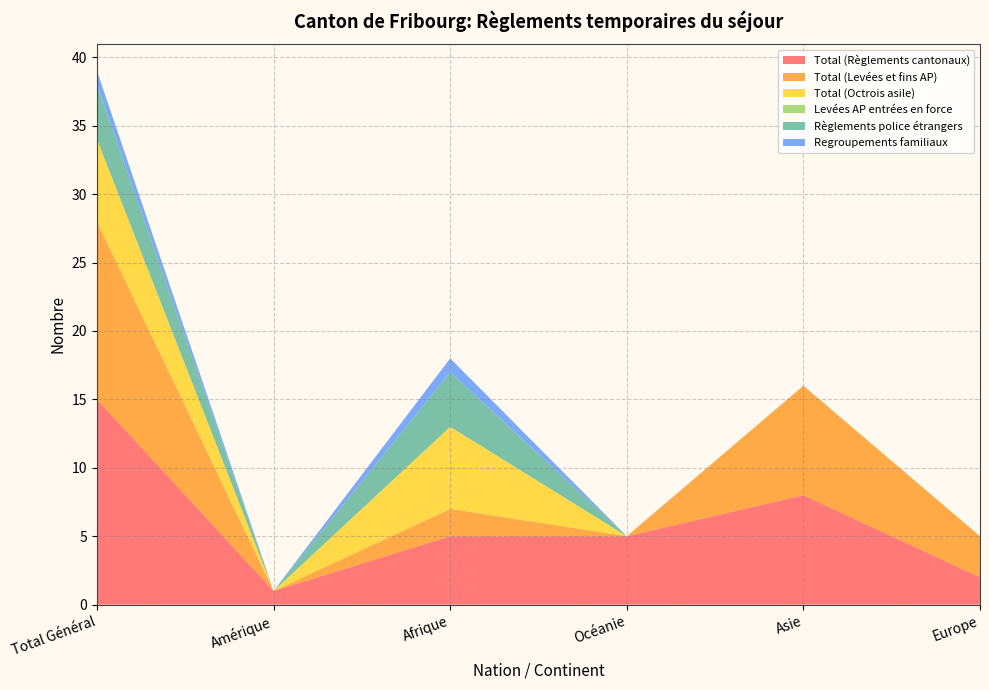

Reading left to right, transcribe all the data shown in this chart.

Total (Règlements cantonaux): 15	1	5	5	8	2
Total (Levées et fins AP): 13	0	2	0	8	3
Total (Octrois asile): 6	0	6	0	0	0
Levées AP entrées en force: 0	0	0	0	0	0
Règlements police étrangers: 4	0	4	0	0	0
Regroupements familiaux: 1	0	1	0	0	0